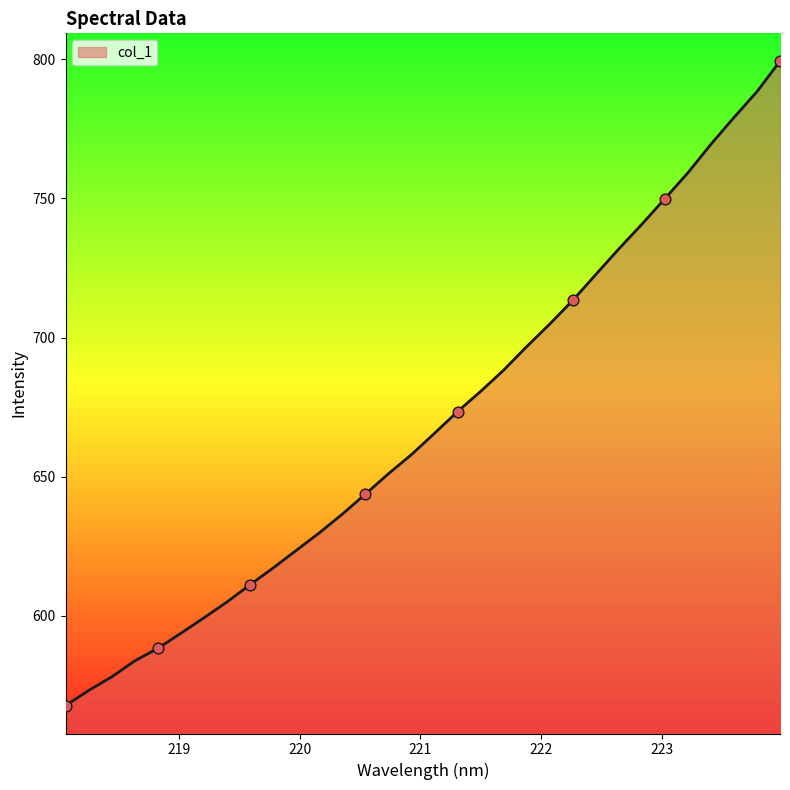

What is the difference between the maximum and minimum values?

231.6